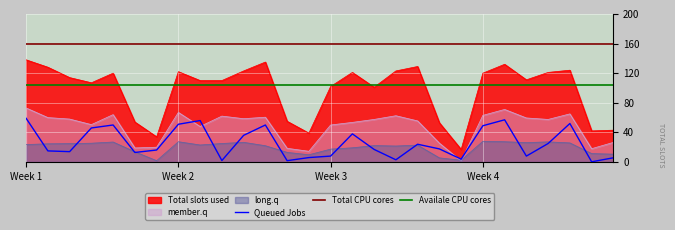

True or false: Availale CPU cores and Queued Jobs intersect in this chart.

False